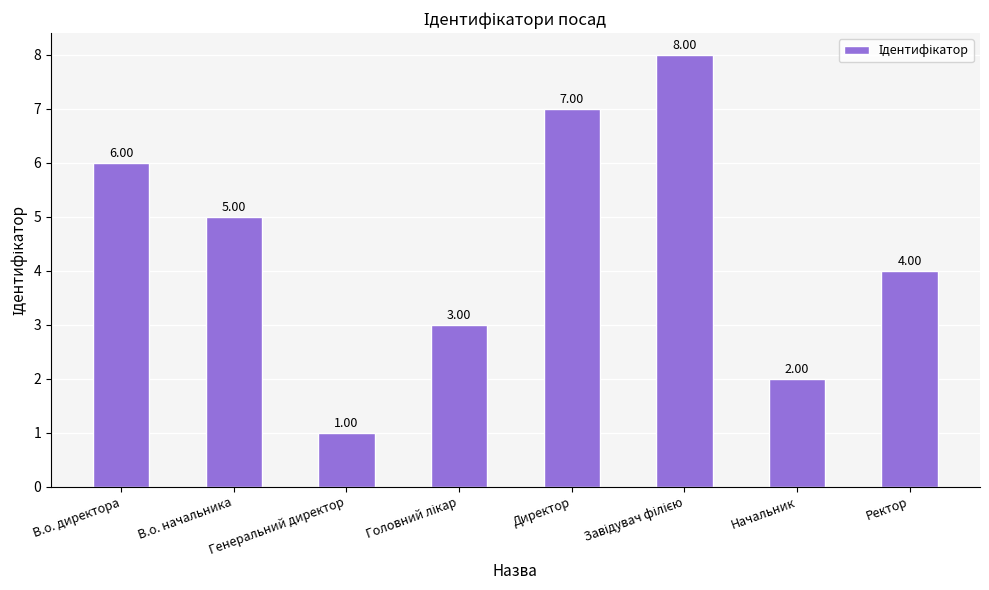

What is the label of the 1st bar from the left?

В.о. директора